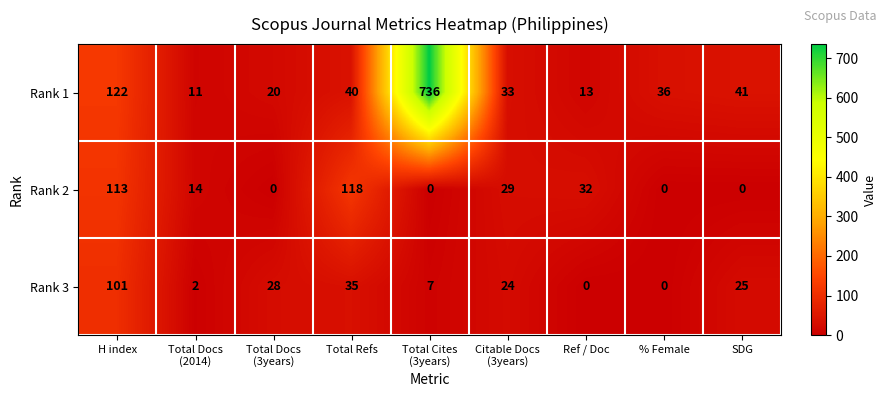

At which label does Rank 2 first exceed 14?

H index